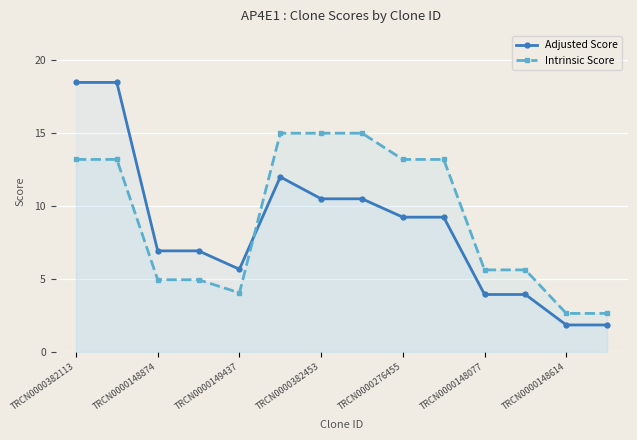

What is the smallest value displayed?

1.8